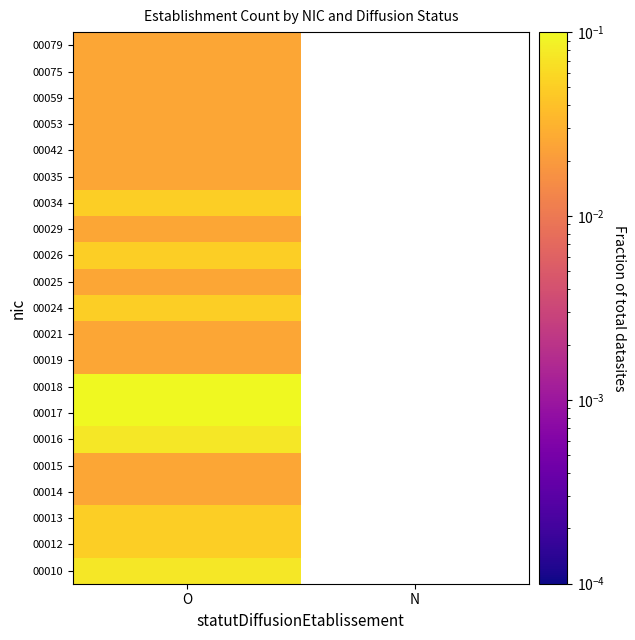

Which has a higher value, N or O?

O